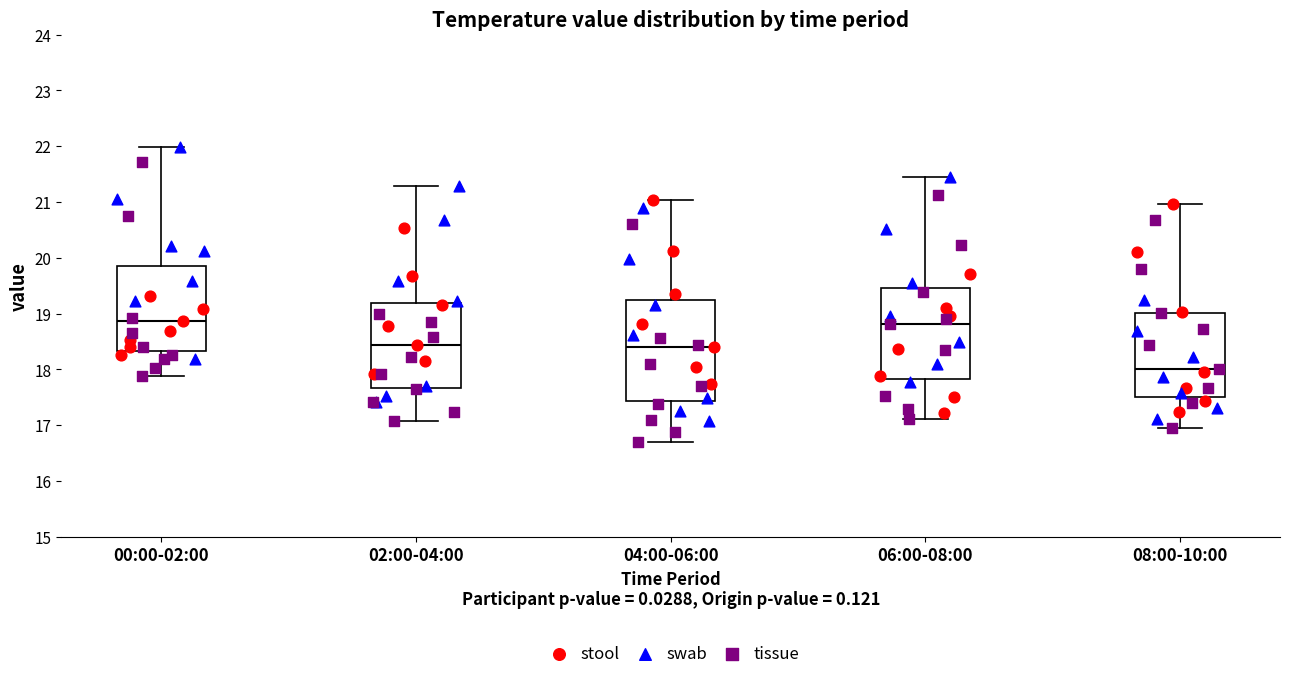

Where is the lower edge of the box for 00:00-02:00 on the y-axis? The values are not printed on the chart, so give them approximately, as read against the axis.

18.3